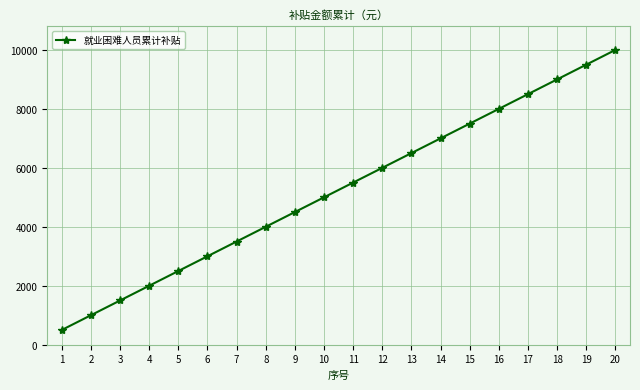

True or false: there are more than 1 points higher than both neighbors.

False